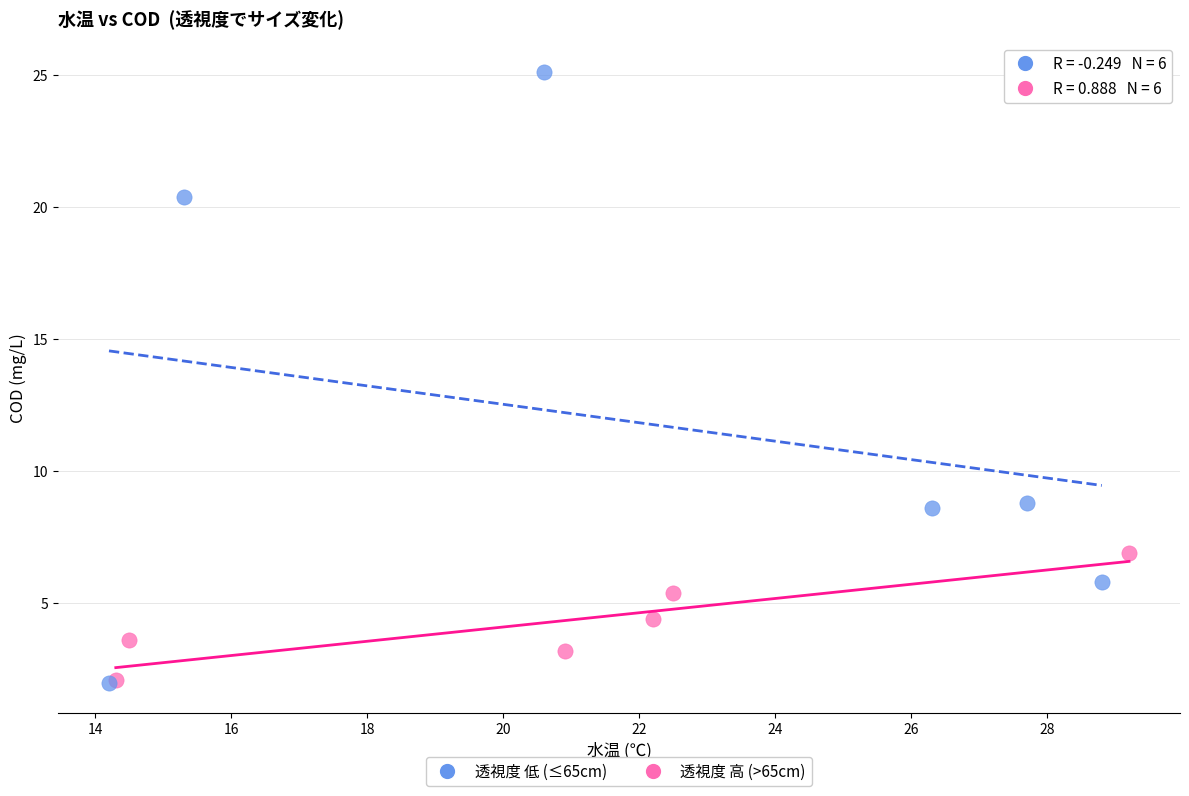

Which series has the widest spread of Y values?

透視度 低 (≤65cm)